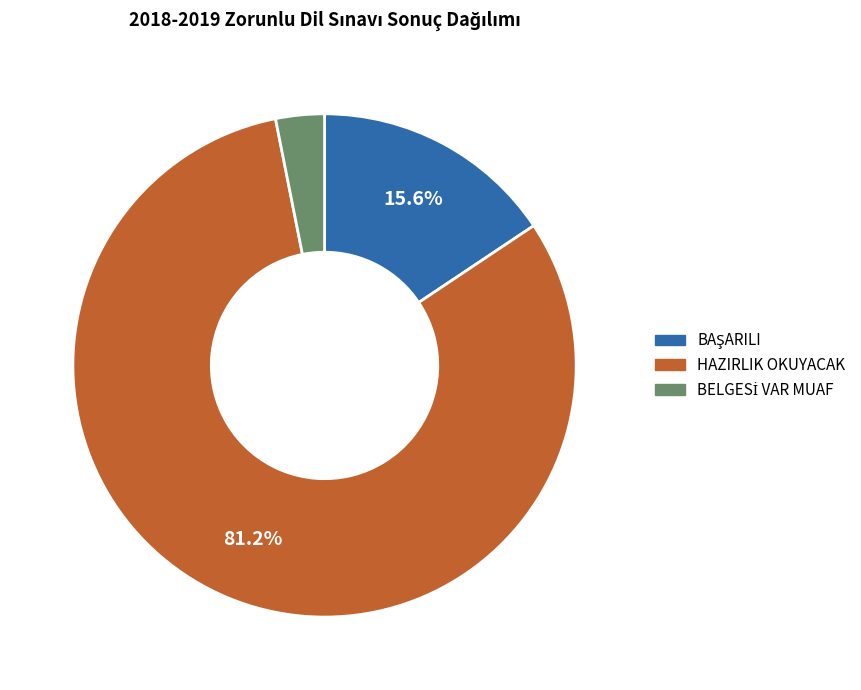

To the nearest percent, what is the average slice percentage?

33%